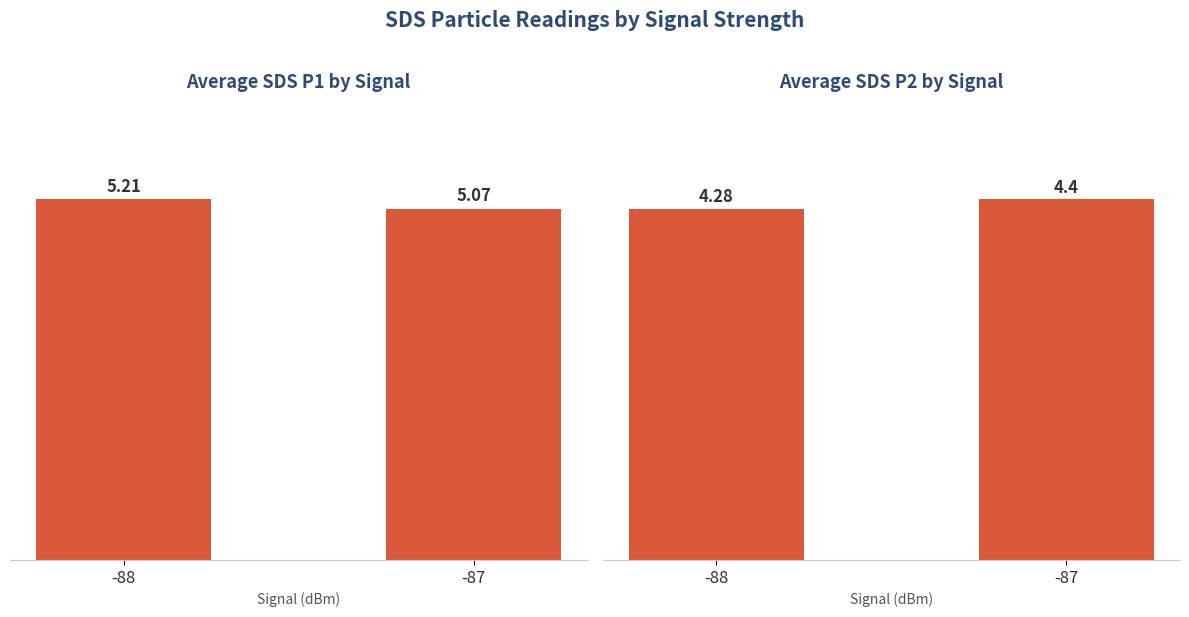

Reading left to right, transcribe all the data shown in this chart.

SDS_P1: -88=5.2	-87=5.1
SDS_P2: -88=4.3	-87=4.4